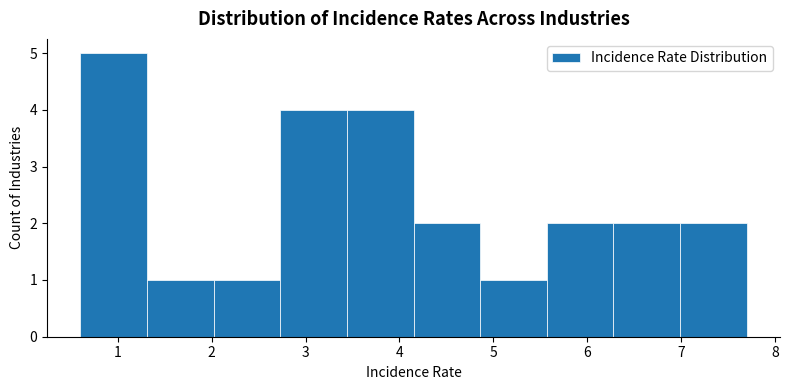

What is the height of the bar covering 5.57 to 6.28 on the x-axis? Neither the bar edges nor the heights are printed on the chart, so give them approximately, as read against the axes.

2